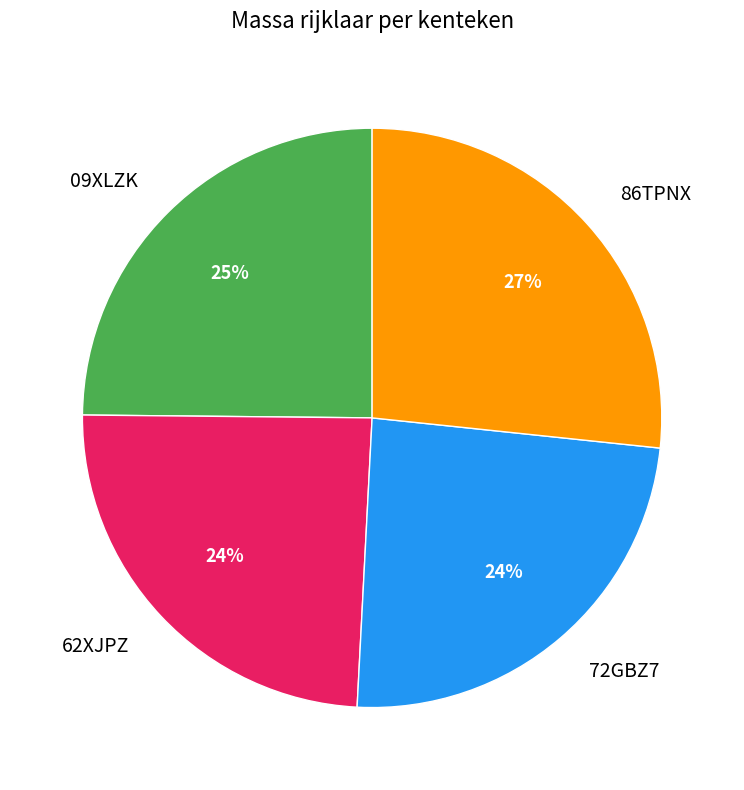

Count the number of slices in the pie.

4